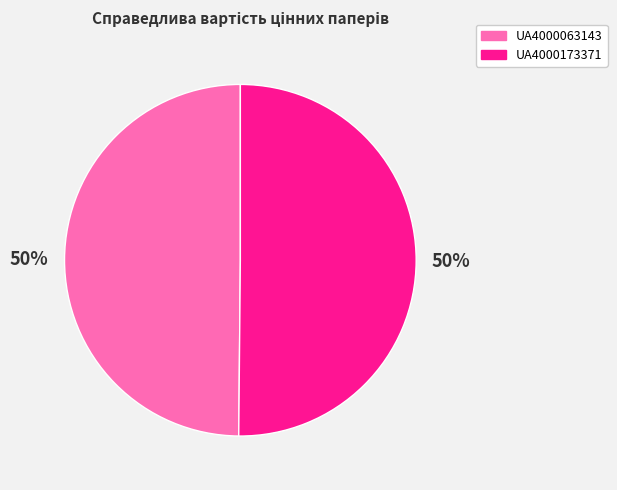

To the nearest percent, what is the average slice percentage?

50%